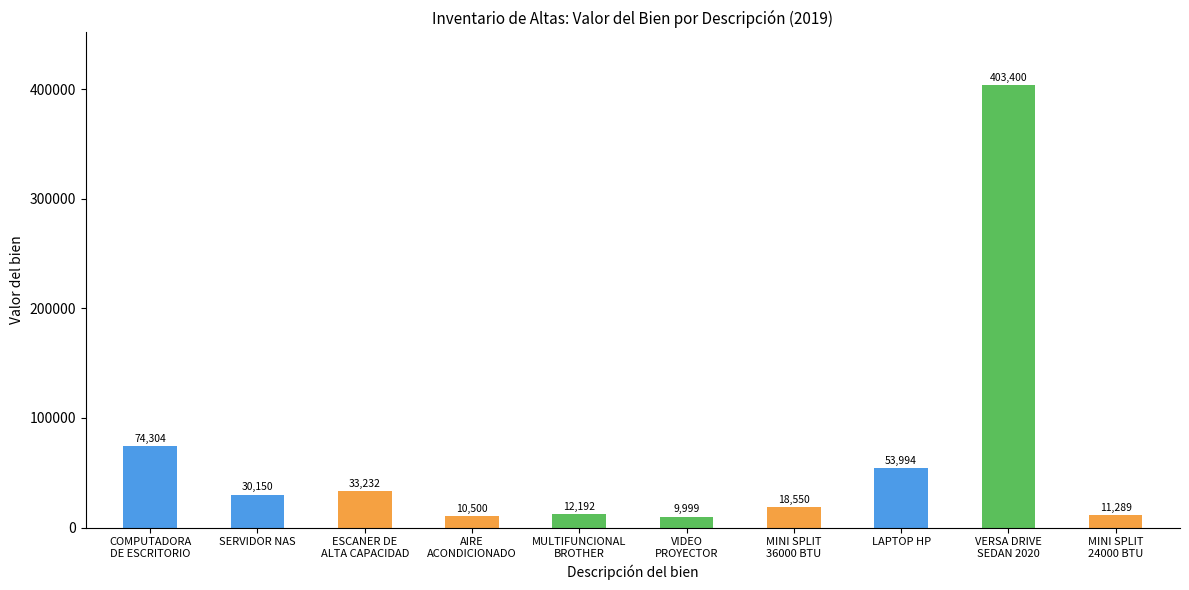

What is the change in value from SERVIDOR NAS to MINI SPLIT
36000 BTU?

-11600